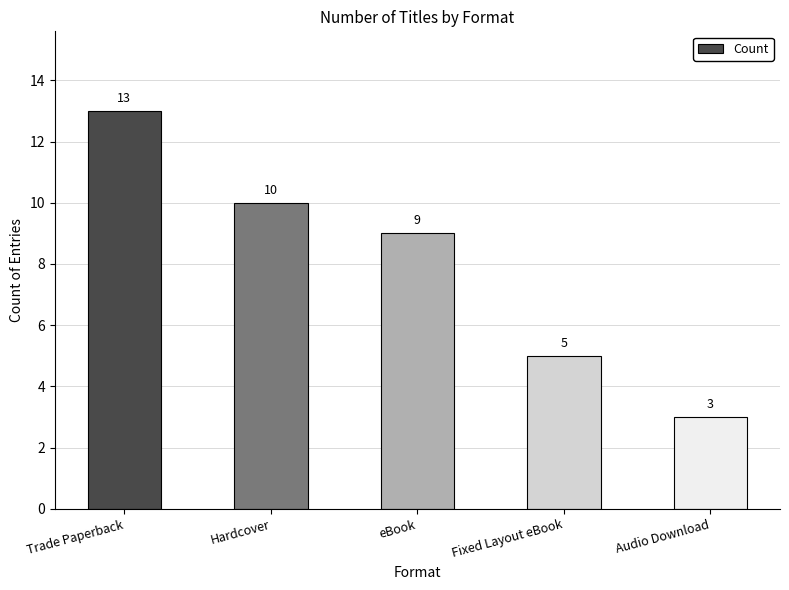

What position from the right is Fixed Layout eBook?

2